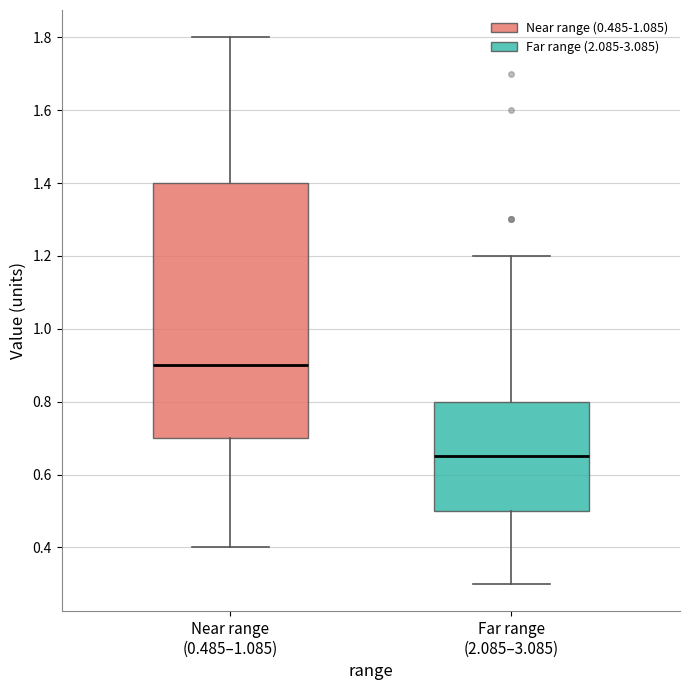

Comparing the boxes themselves (not the whiskers), which one is the tallest?

Near range (0.485–1.085)